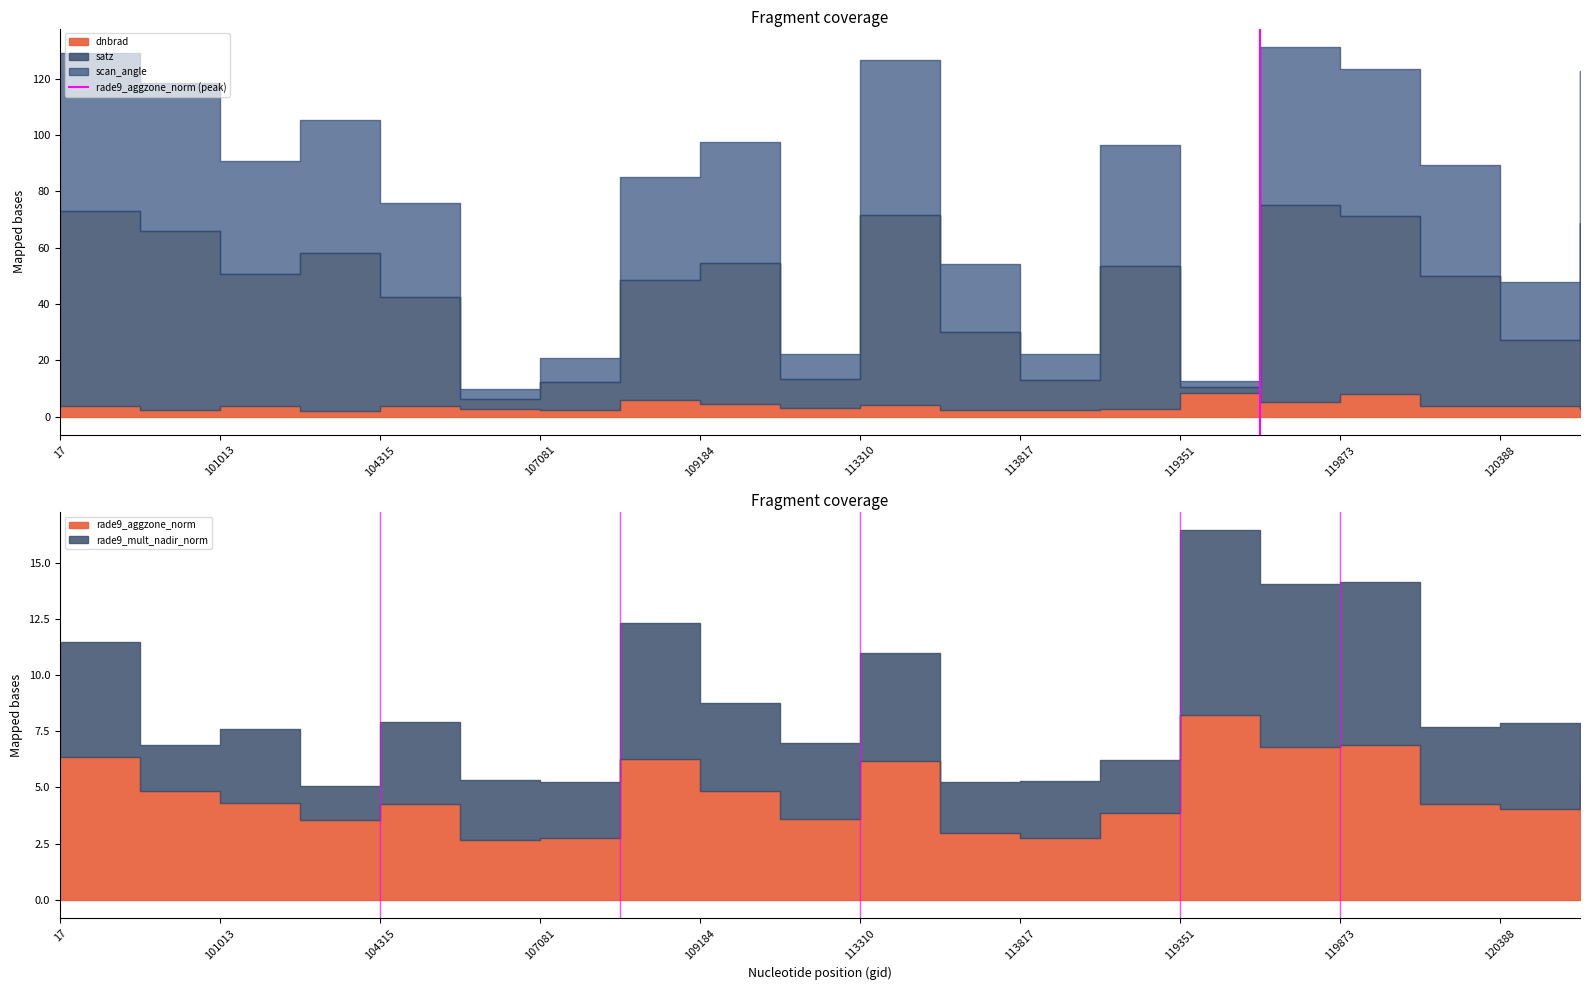

How many lines are shown in the chart?

1